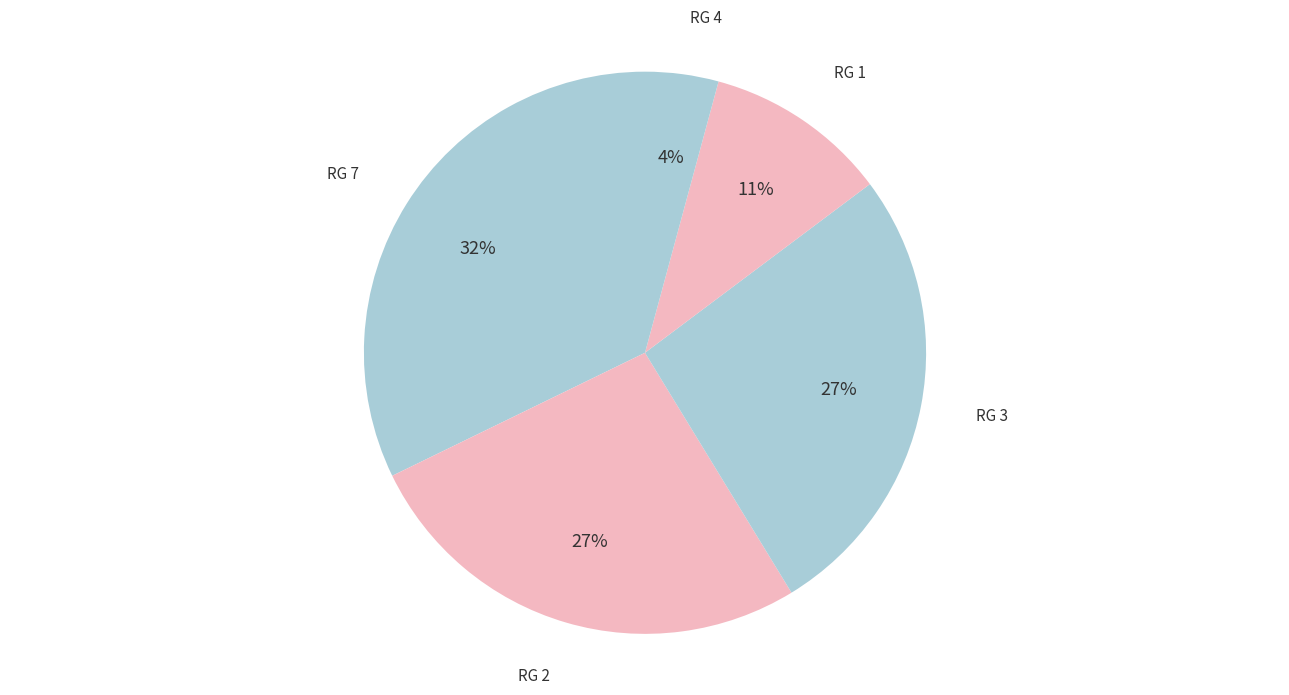

To the nearest percent, what portion does RG 7 represent?

32%